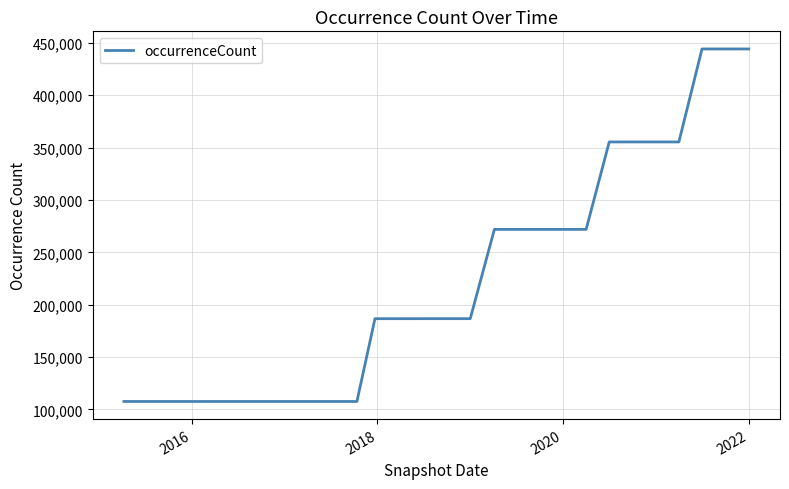

What is the maximum value shown in the chart?

444166